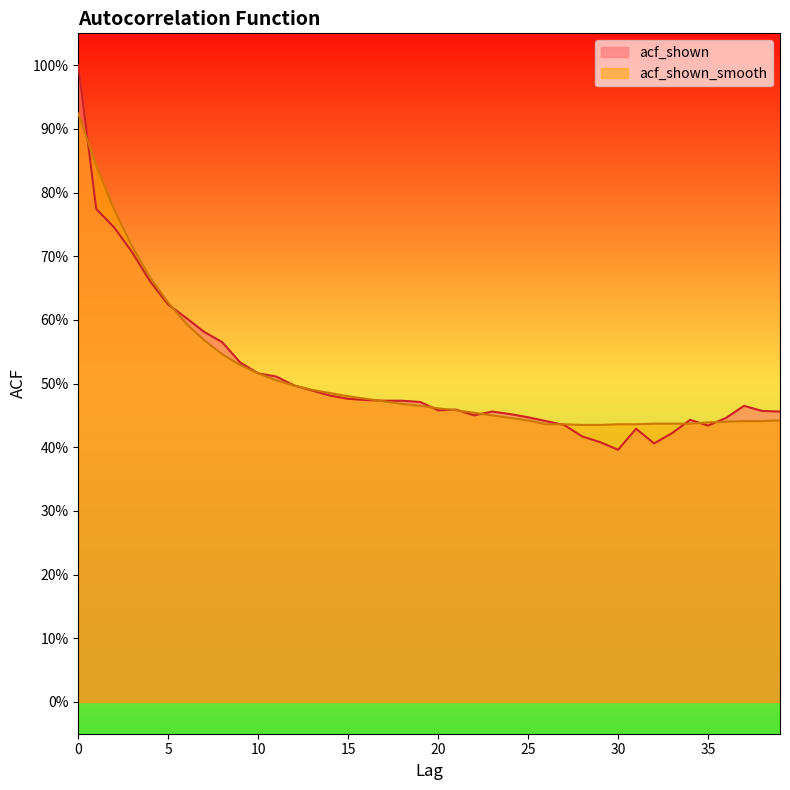

What are all the series names shown in the legend?

acf_shown, acf_shown_smooth